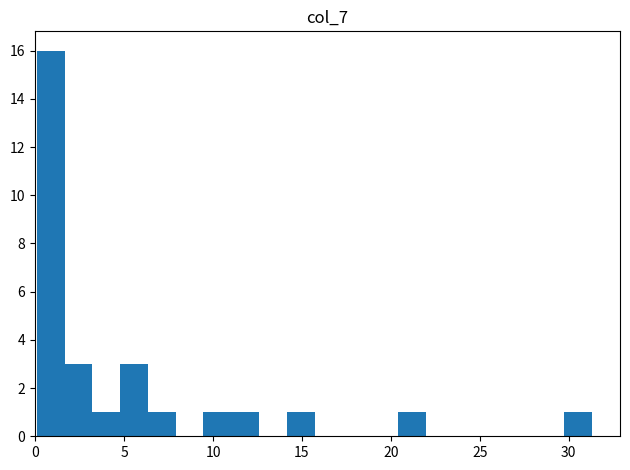

Around what value on the x-axis is the tallest bar? Give the approximate position of its centre, as read against the axis.

1.0